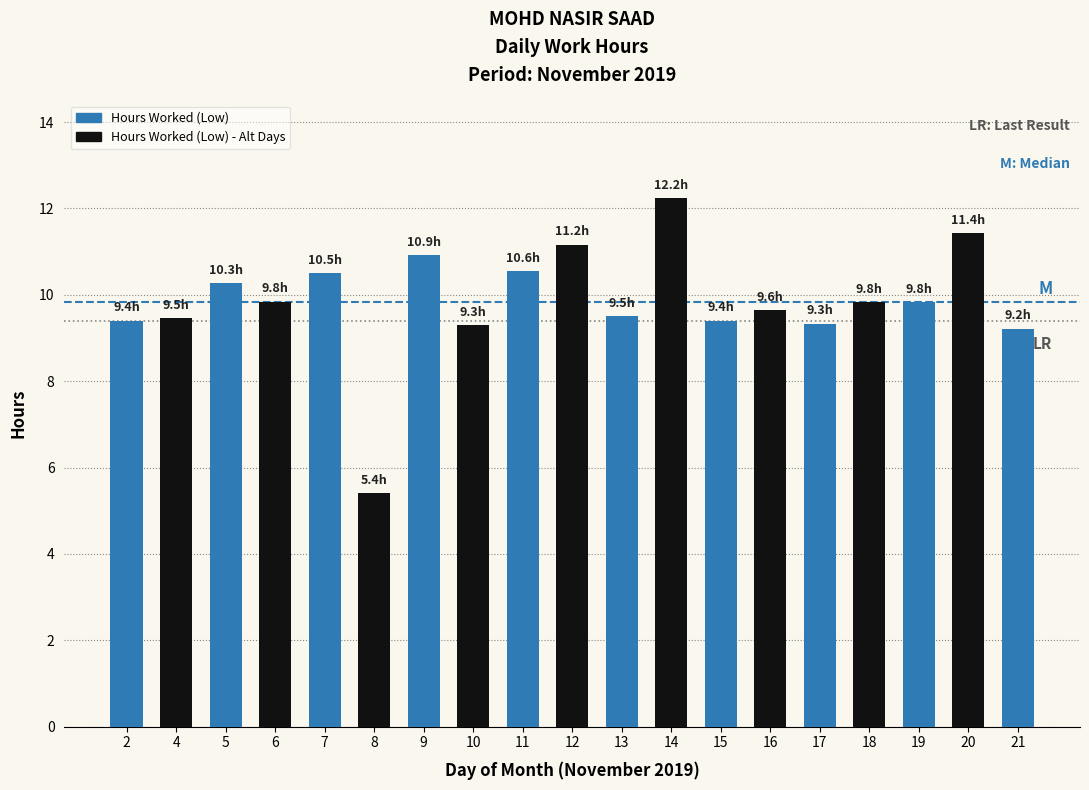

What is the difference between the second highest and minimum values?

6.0